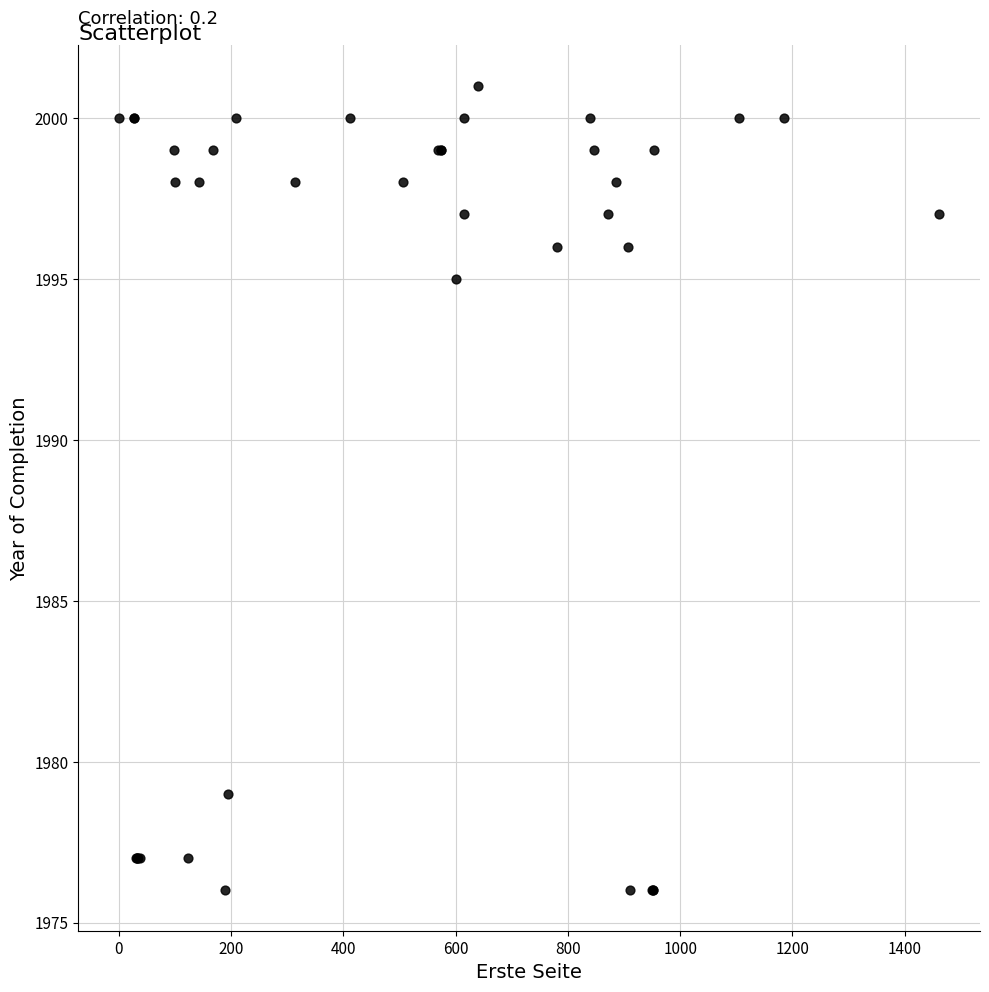

What Y value in the scatter plot is closest to 1988?

1995